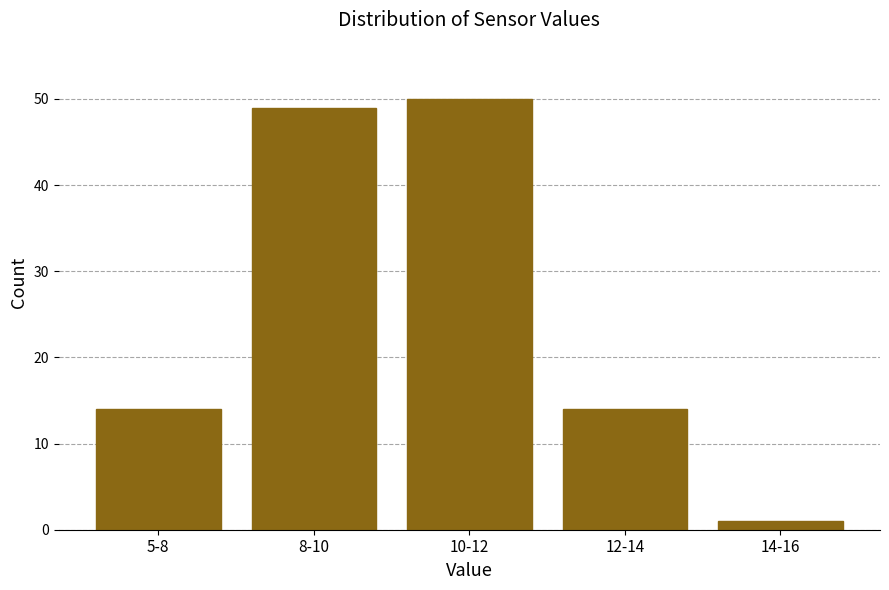

Reading left to right, extract all data points from this chart.

5-8=14	8-10=49	10-12=50	12-14=14	14-16=1